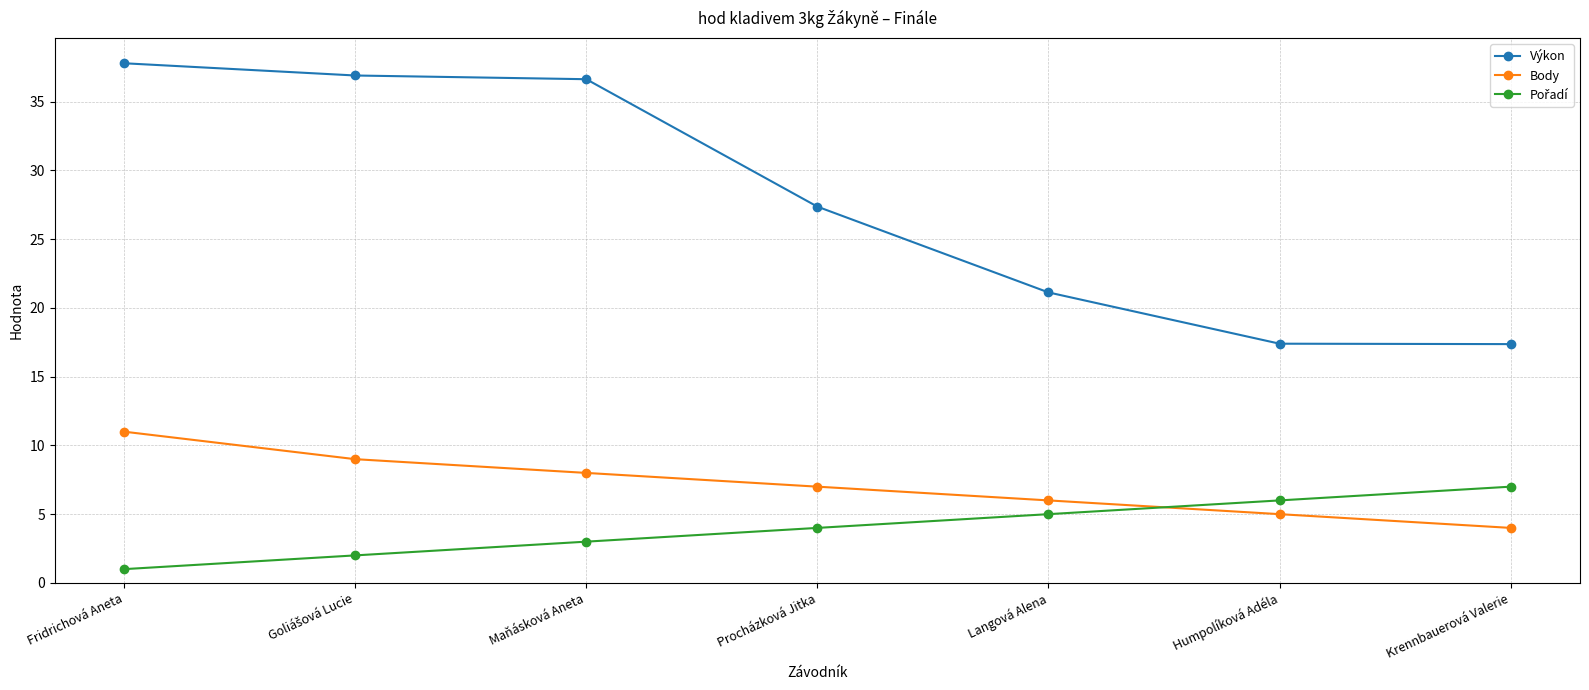

Is it true that Body equals 8.0 at Maňásková Aneta?

True